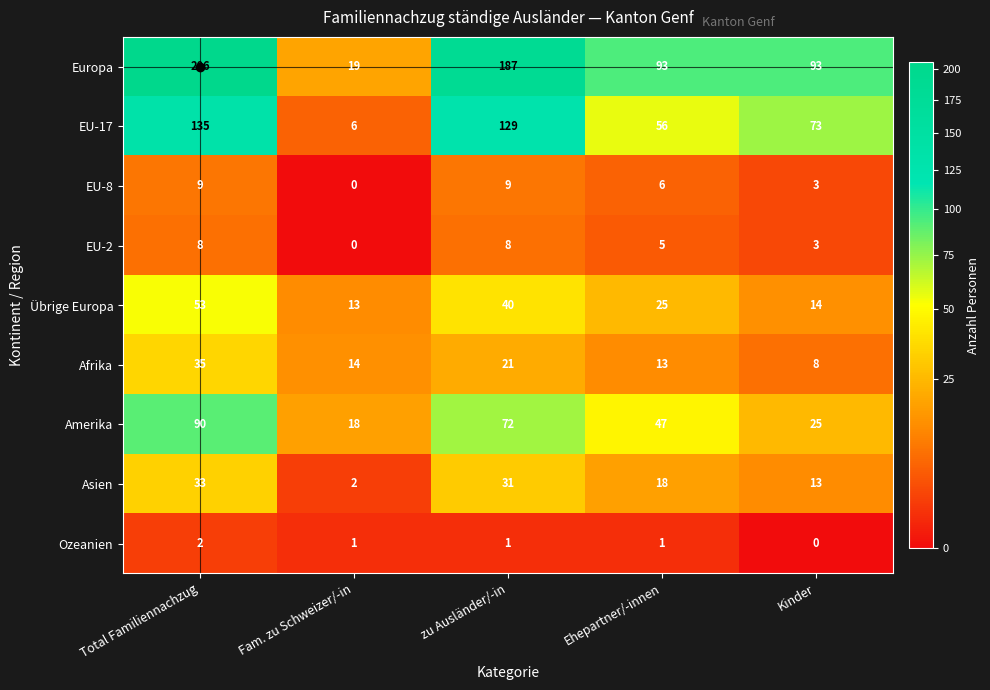

What value does the Amerika series have at zu Ausländer/-in?

72